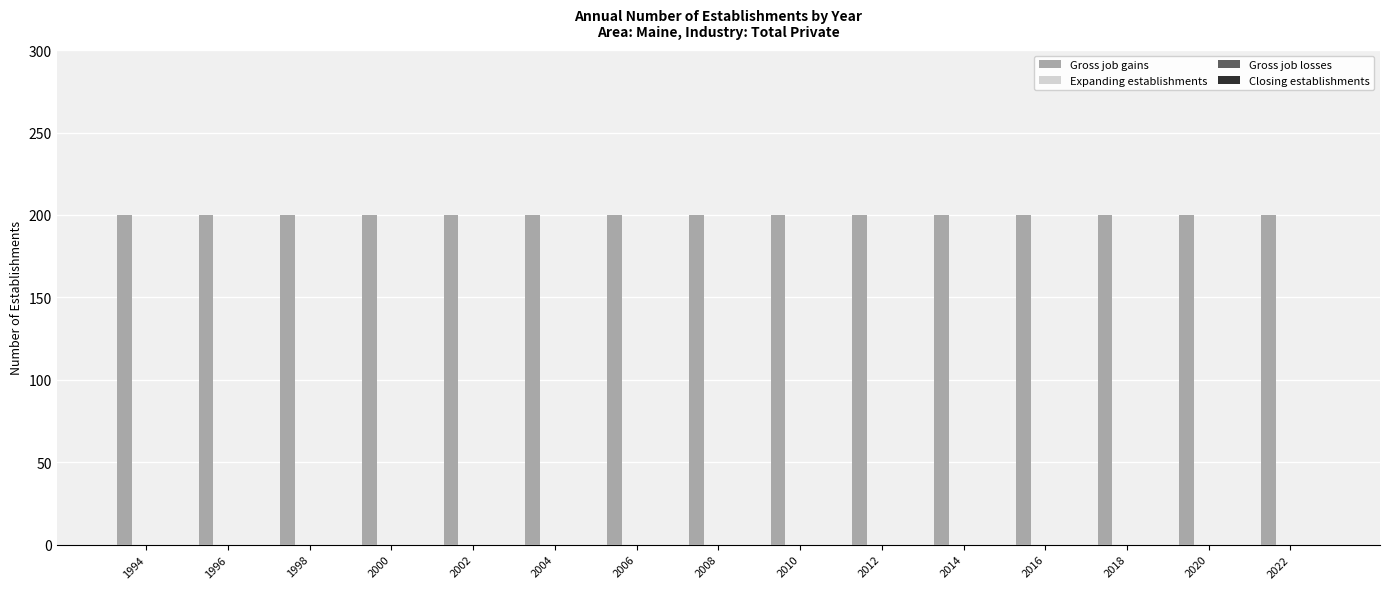

What is the sum of the Gross job gains values at 1996 and 2010?

400